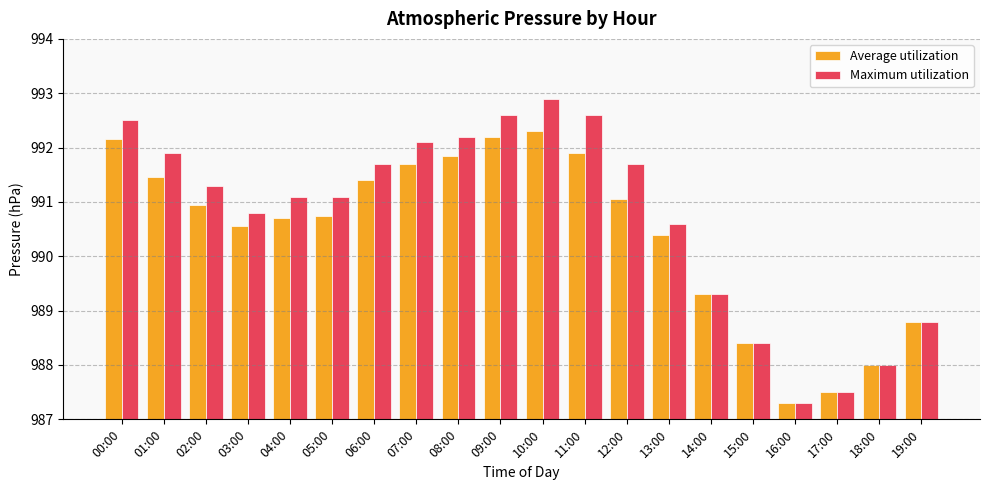

What is the average value of the Average utilization series?

990.4